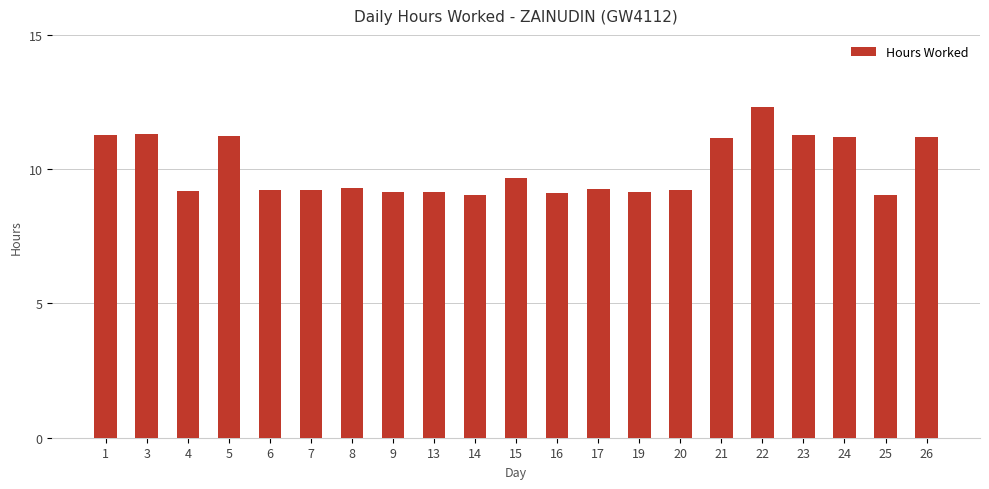

Between 7 and 1, which is larger?

1